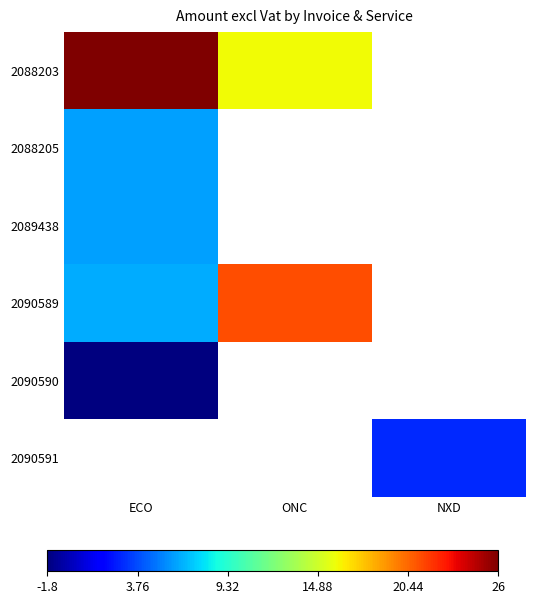

What is the difference between the 2090589 values at ONC and ECO?

14.8